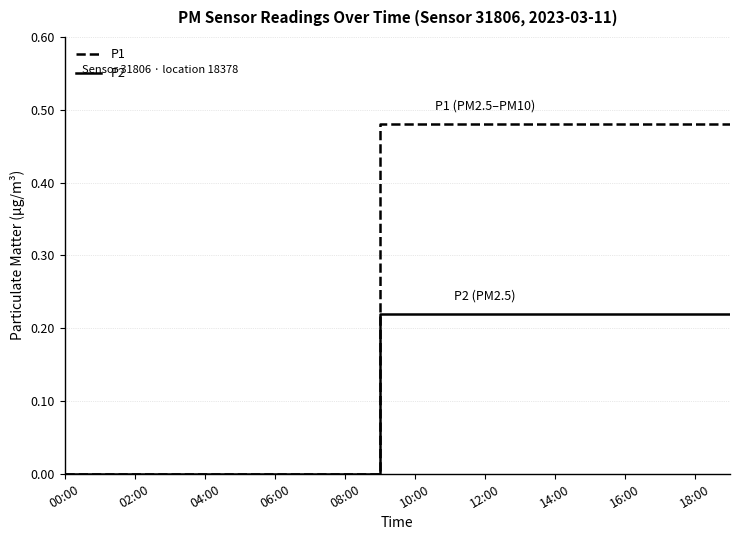

Which series has the widest spread of values?

P1